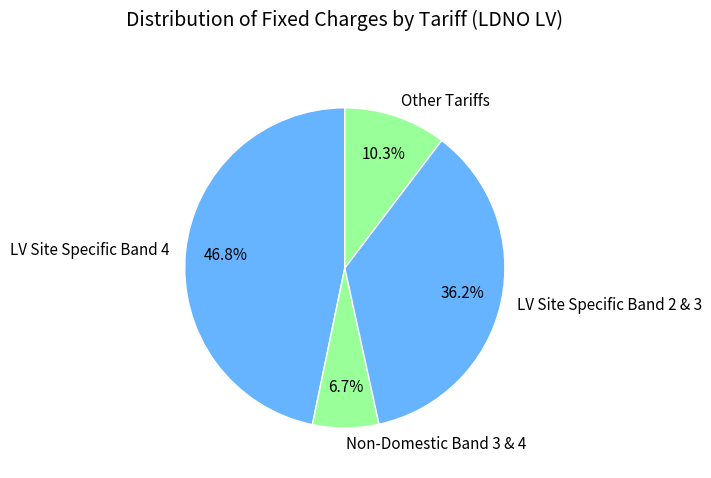

Does any single category account for the majority?

No